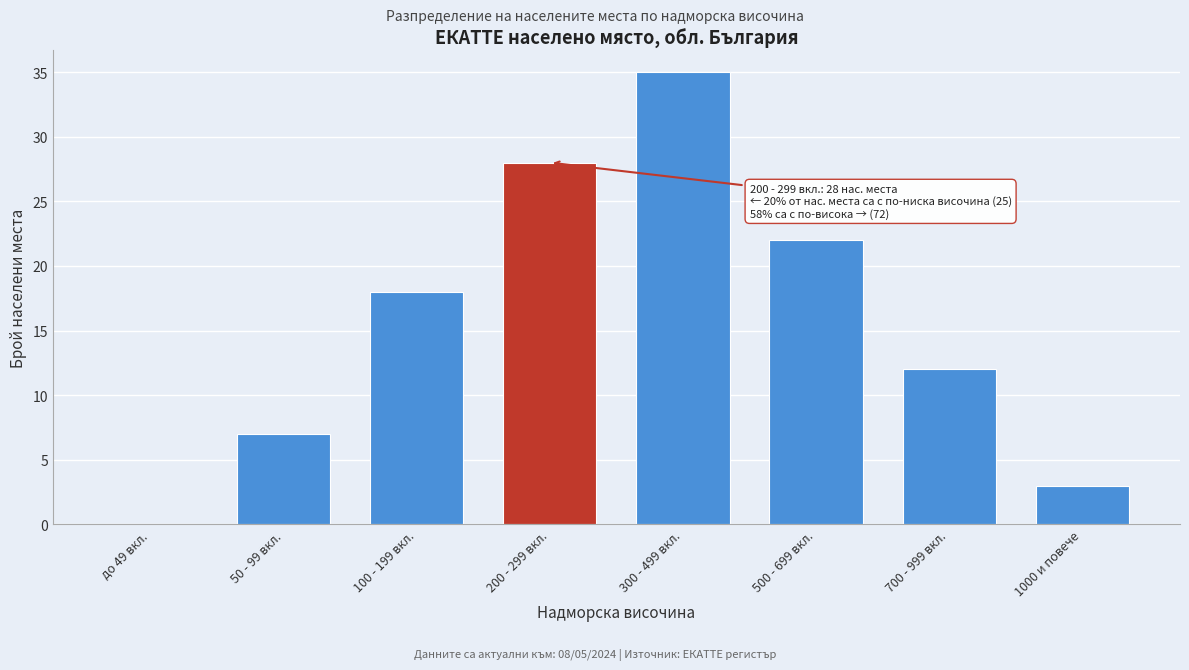

Reading left to right, transcribe all the data shown in this chart.

до 49 вкл.=0	50 - 99 вкл.=7	100 - 199 вкл.=18	200 - 299 вкл.=28	300 - 499 вкл.=35	500 - 699 вкл.=22	700 - 999 вкл.=12	1000 и повече=3